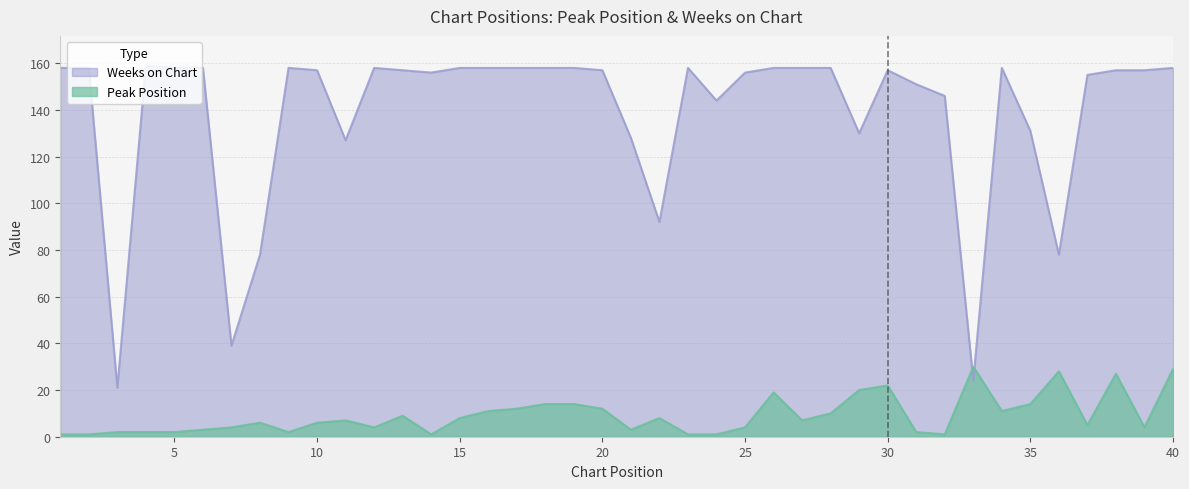

What is the difference between the maximum and second lowest values in the Peak Position series?

29